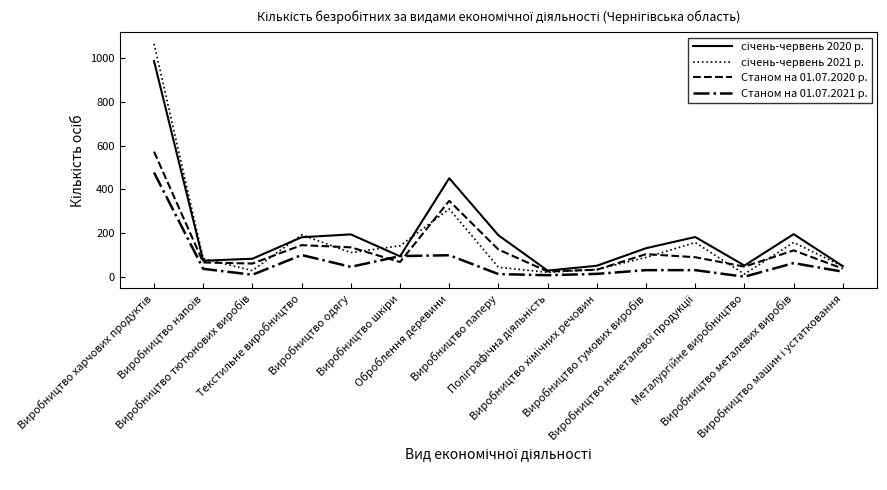

Does the chart have visible grid lines?

No